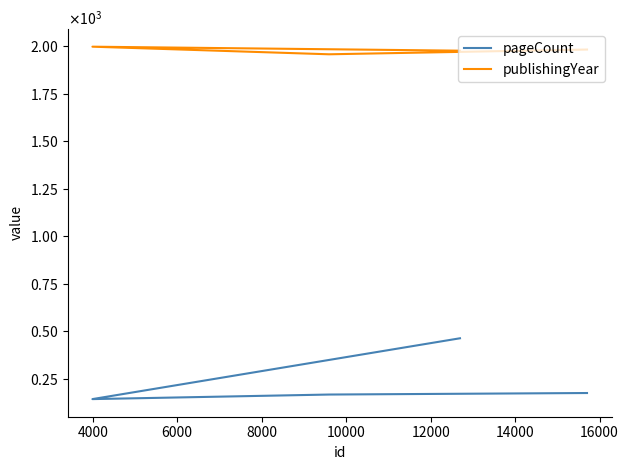

What is the total value across all series at 6000?

2142